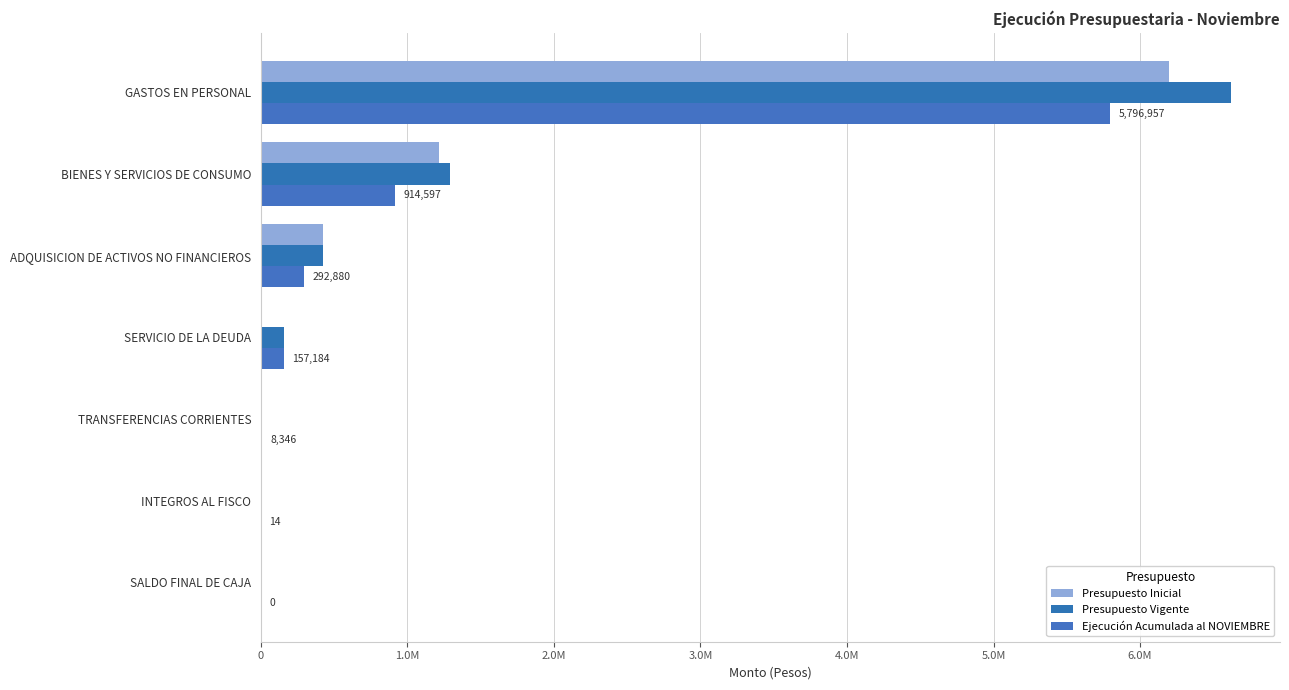

At how many categories does at least one series exceed 2614121?

1